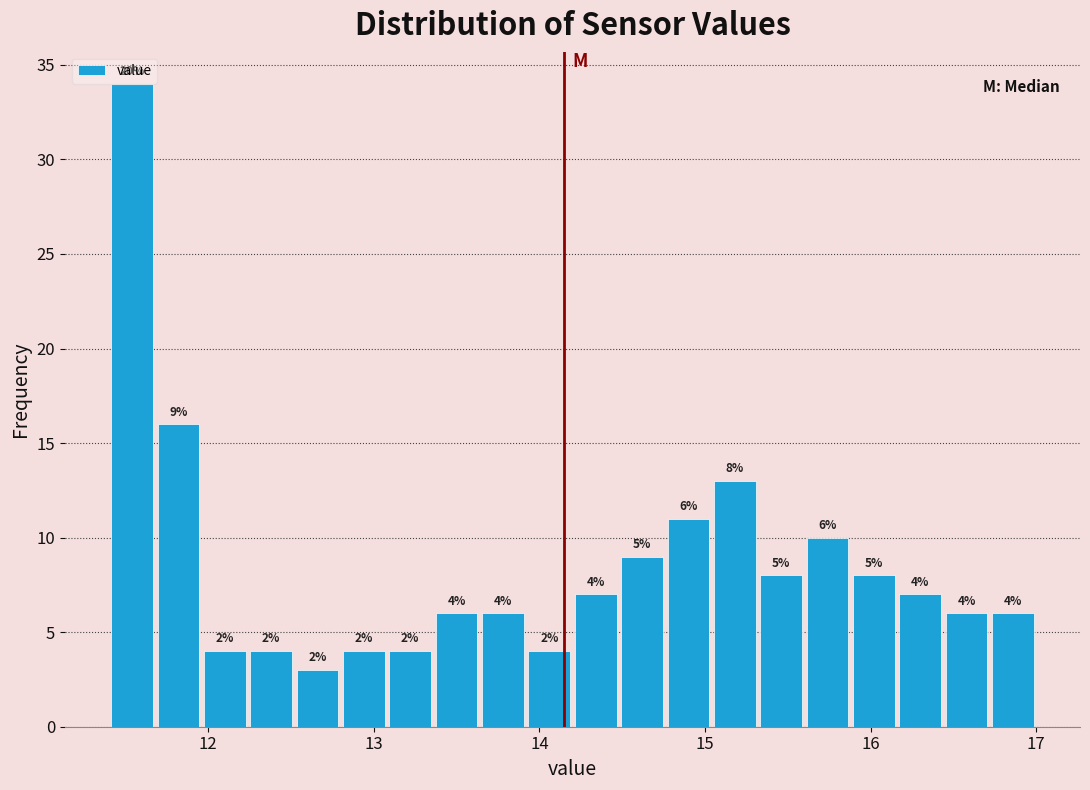

Around what value on the x-axis is the tallest bar? Give the approximate position of its centre, as read against the axis.

11.5